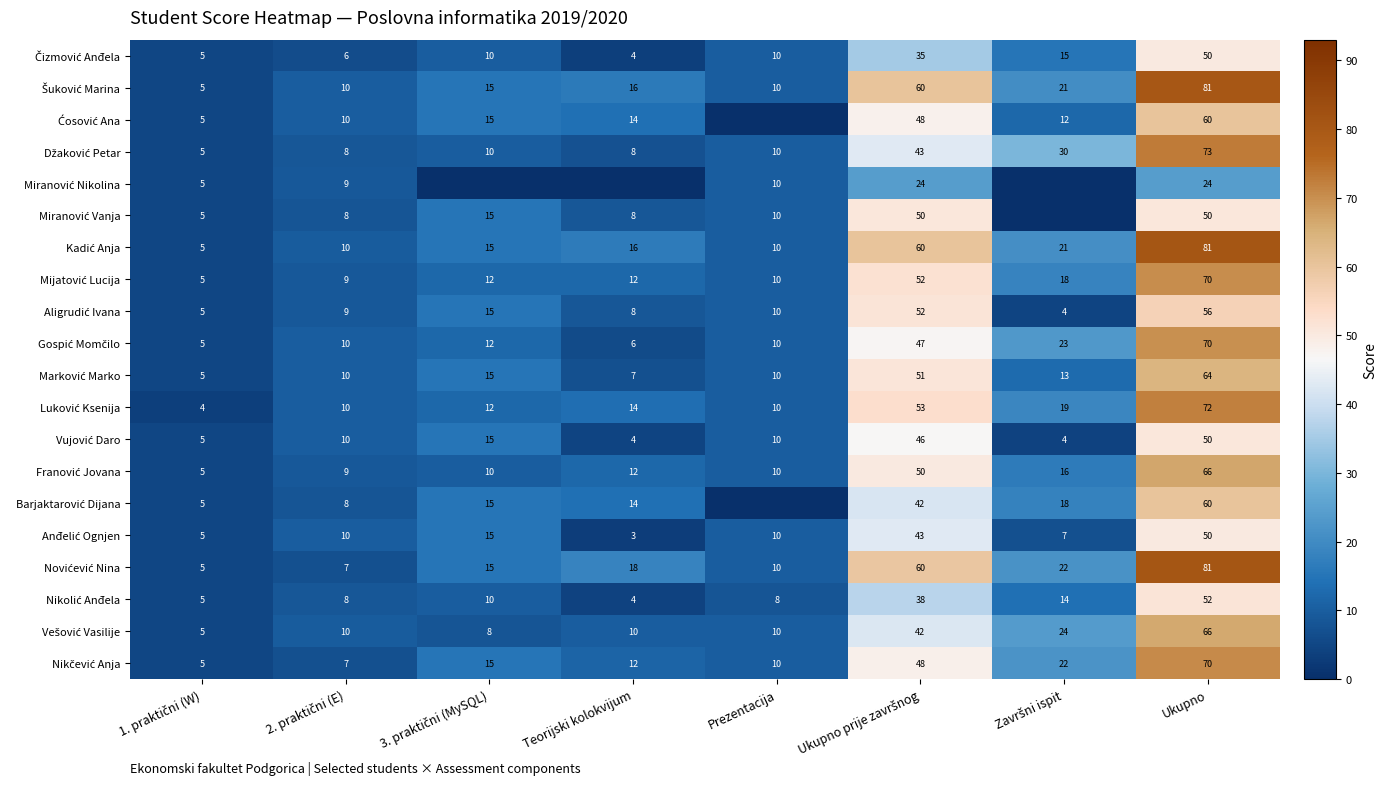

What is the difference between the highest and lowest values at Ukupno?

57